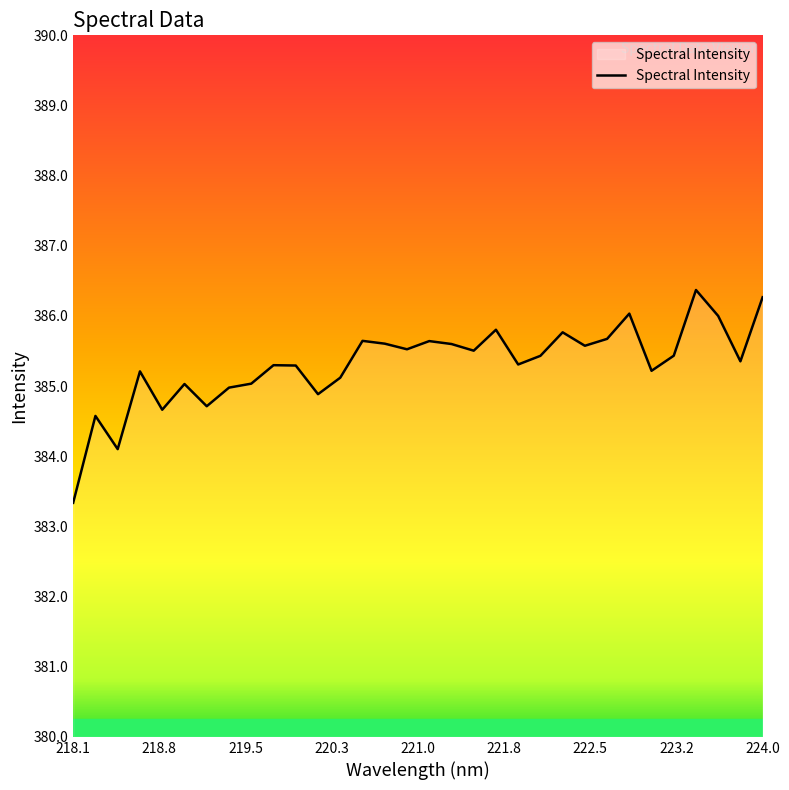

What is the maximum value shown in the chart?

386.4